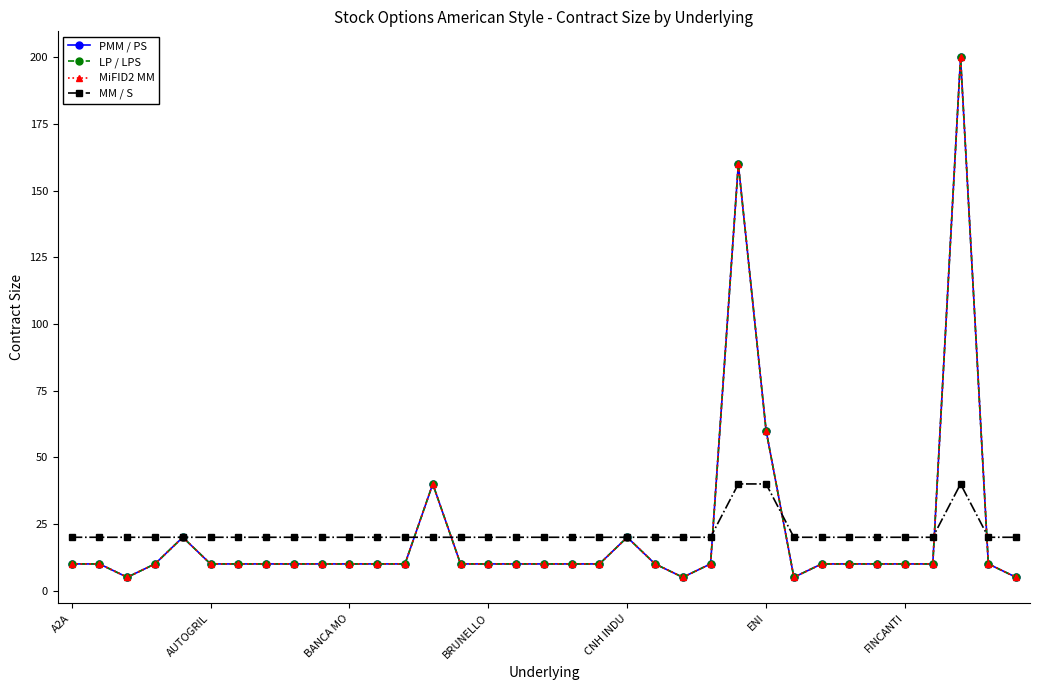

Where is MM / S nearest to the value 30?

A2A